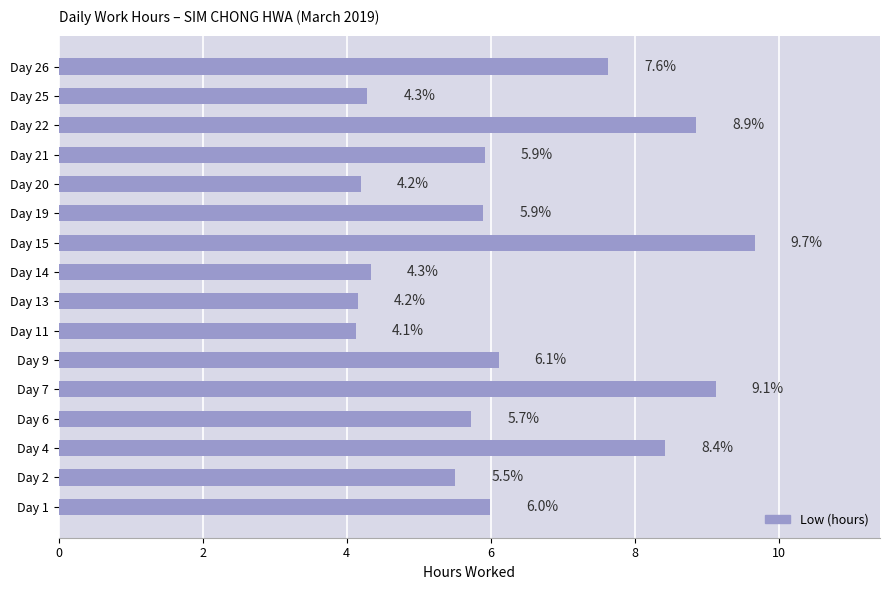

The chart shows a value of 4.3 at Day 25. True or false?

True